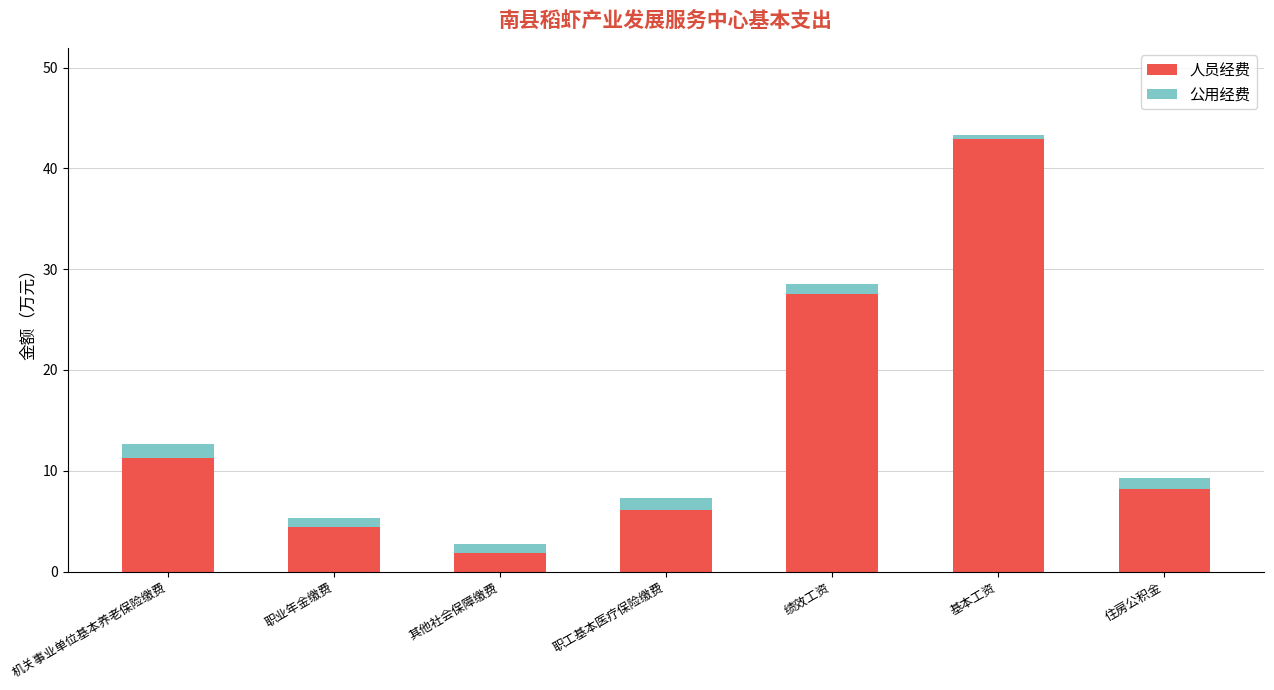

What are all the series names shown in the legend?

人员经费, 公用经费